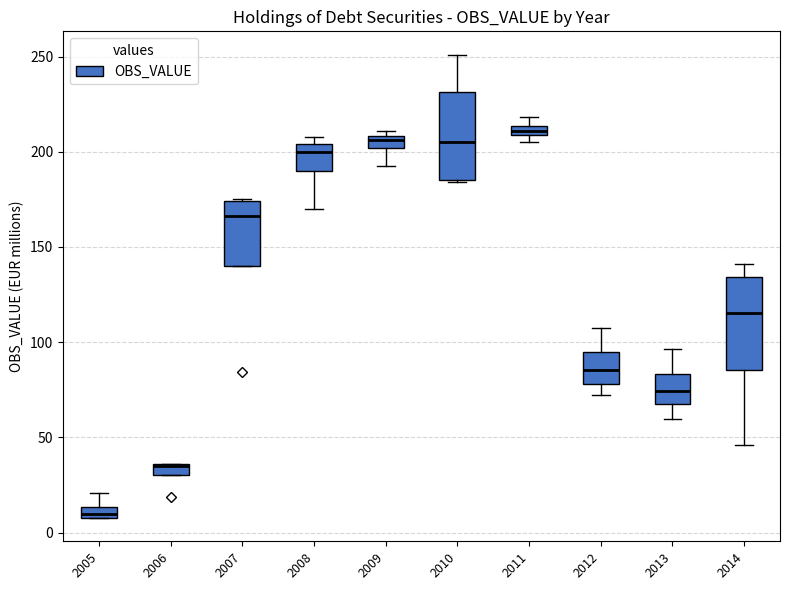

Where does the median line of the box at x = 2008 sit on the y-axis? The values are not printed on the chart, so give them approximately, as read against the axis.

200